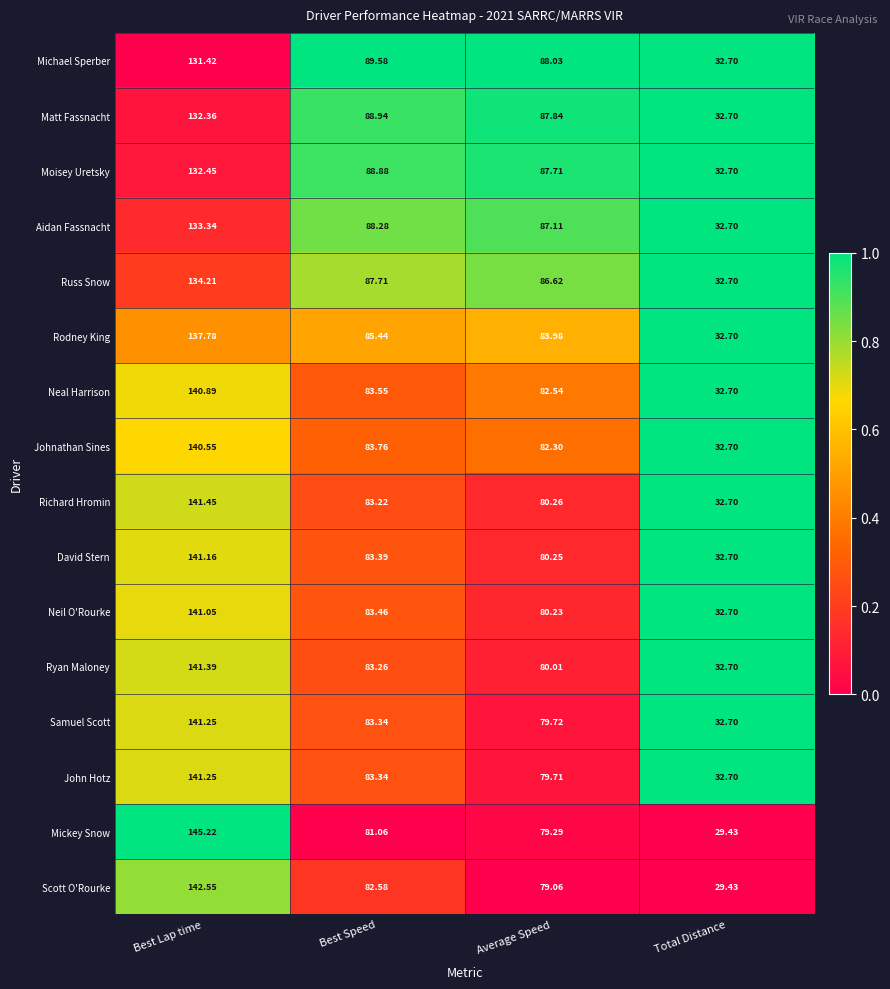

Which series changed the most between Best Lap time and Total Distance?

Mickey Snow